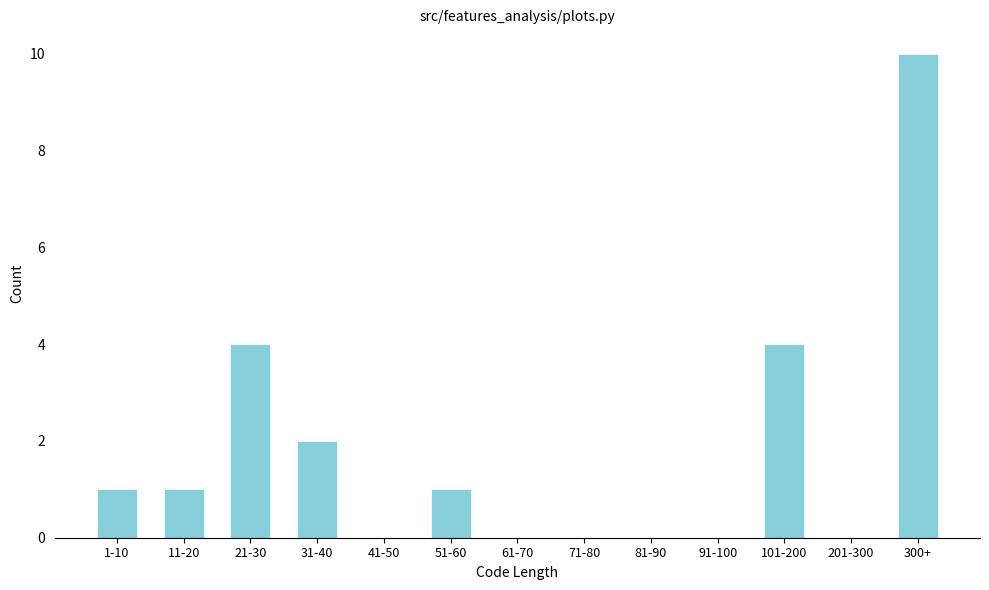

Reading left to right, extract all data points from this chart.

1-10=1	11-20=1	21-30=4	31-40=2	41-50=0	51-60=1	61-70=0	71-80=0	81-90=0	91-100=0	101-200=4	201-300=0	300+=10